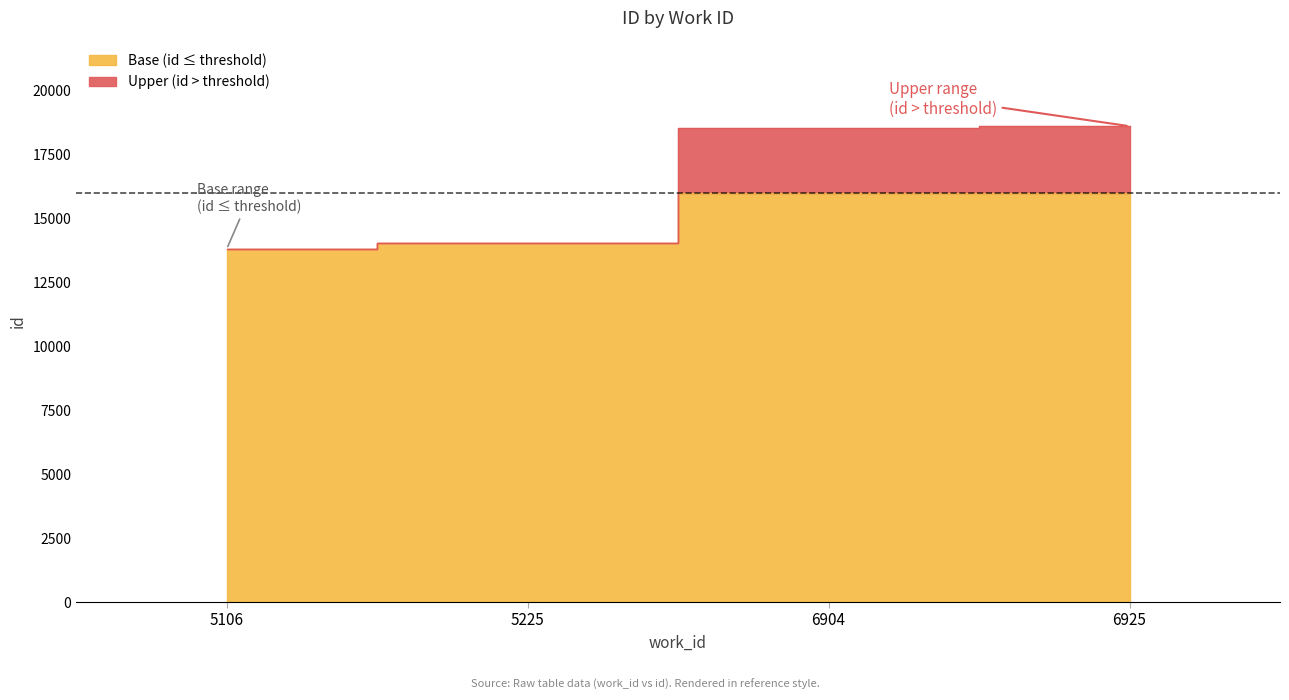

What is the difference between the values at 5225 and 6904?

4497